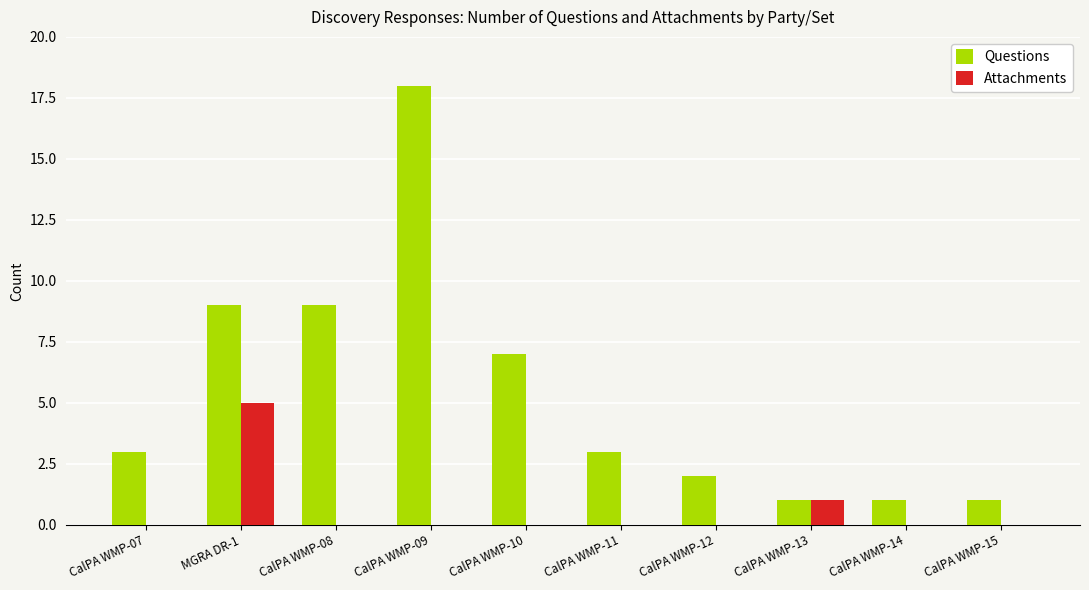

The value of Attachments at CalPA WMP-10 is -3. True or false?

False